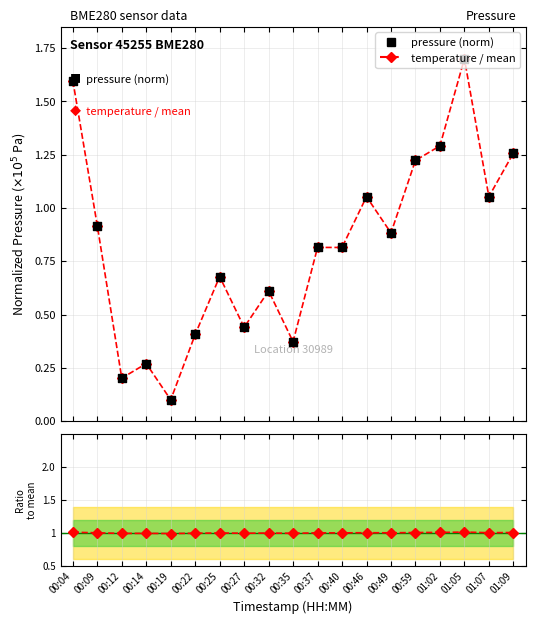

At which category is the sum across all series the highest?

01:05